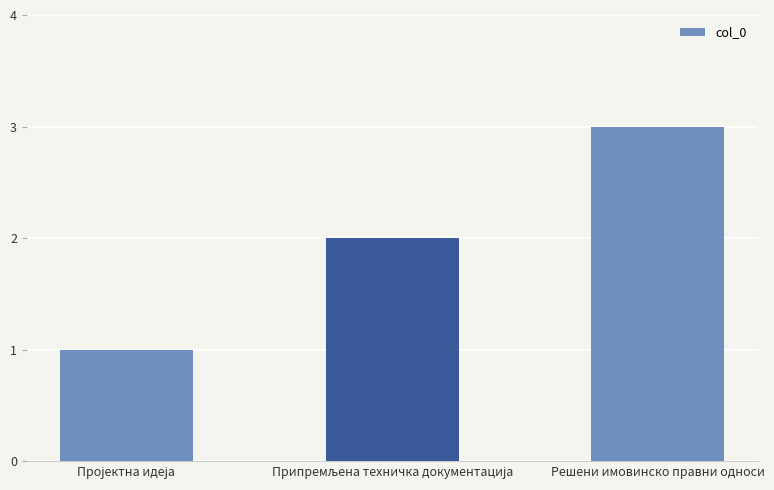

Does the chart contain stacked bars?

No